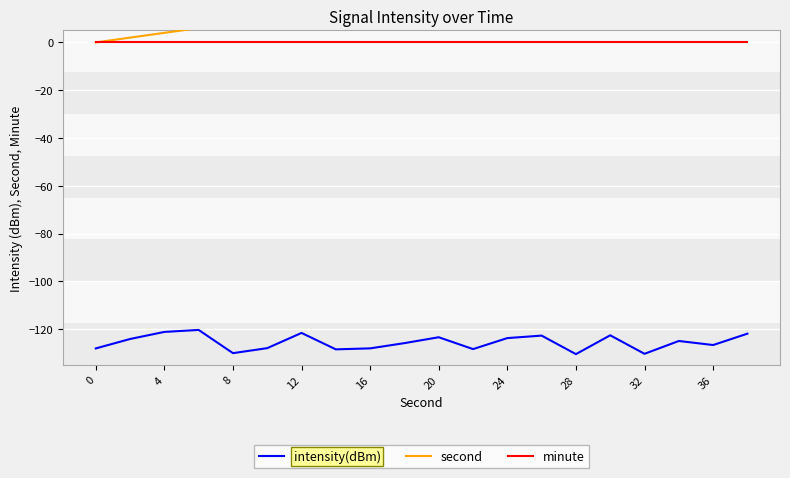

The minute series shows 0.0 at 20. True or false?

True